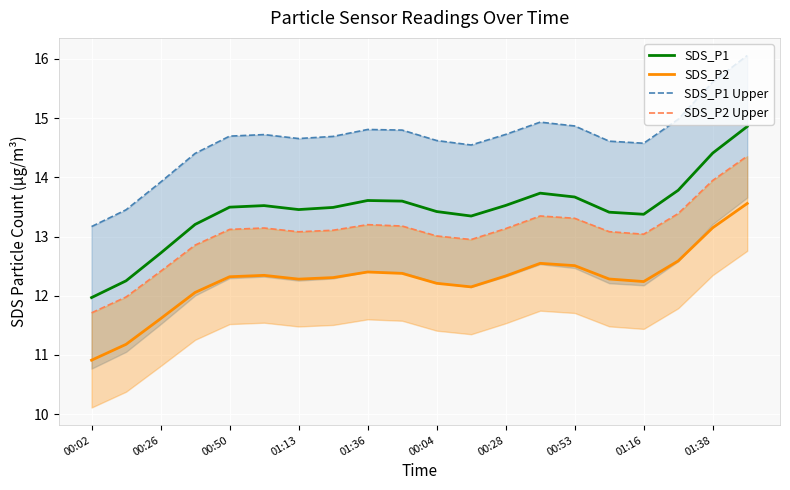

What is the difference between the maximum and minimum values in the SDS_P2 series?

2.6